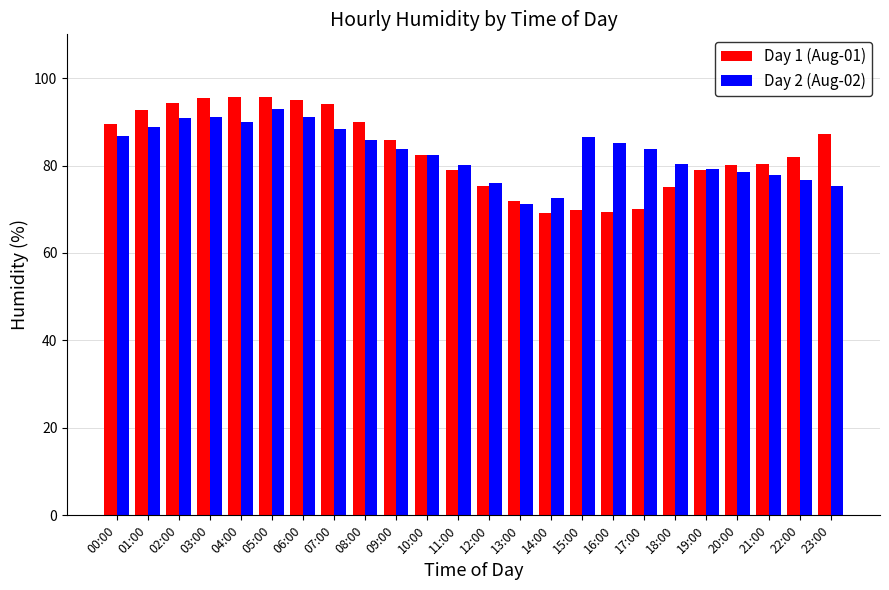

How many series are shown in this chart?

2